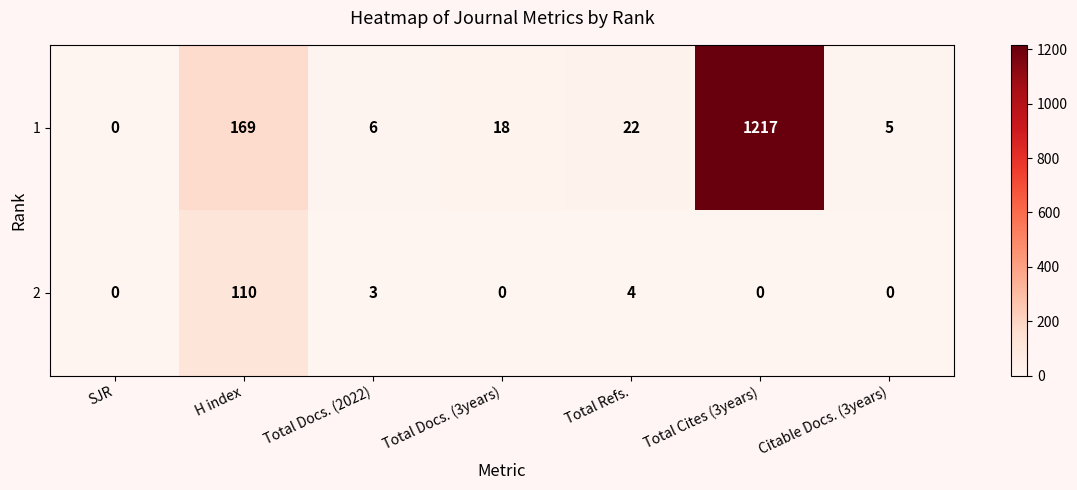

How many distinct data groups are displayed?

2